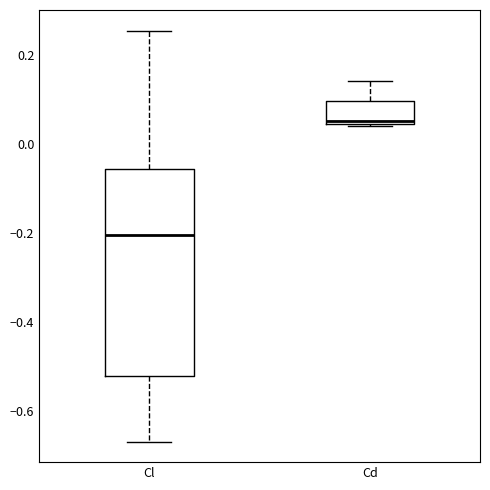

Which box has the lowest median line?

Cl